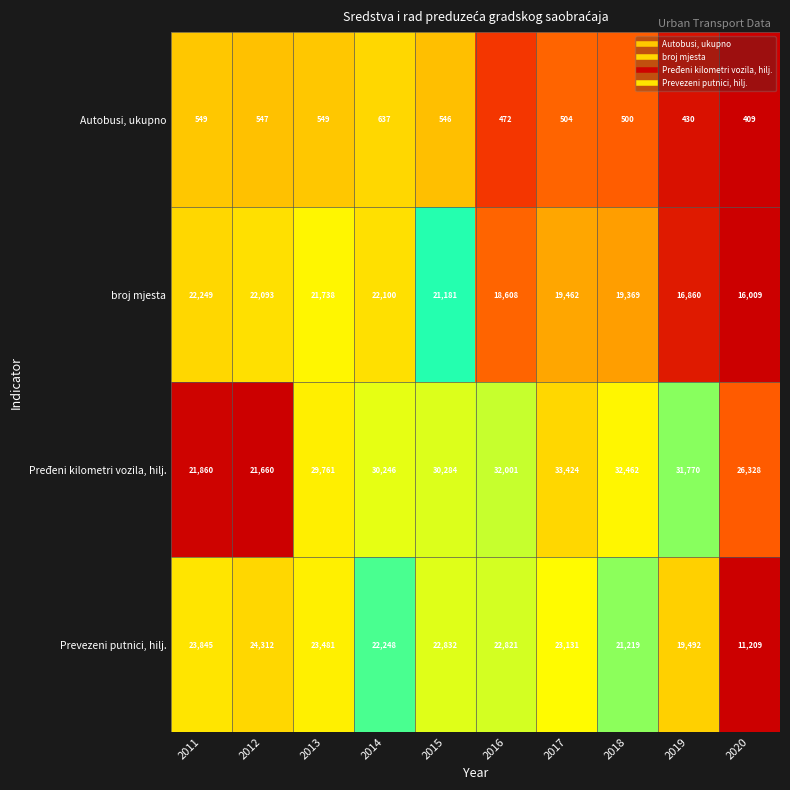

Which category has the lowest value across all series?

2020